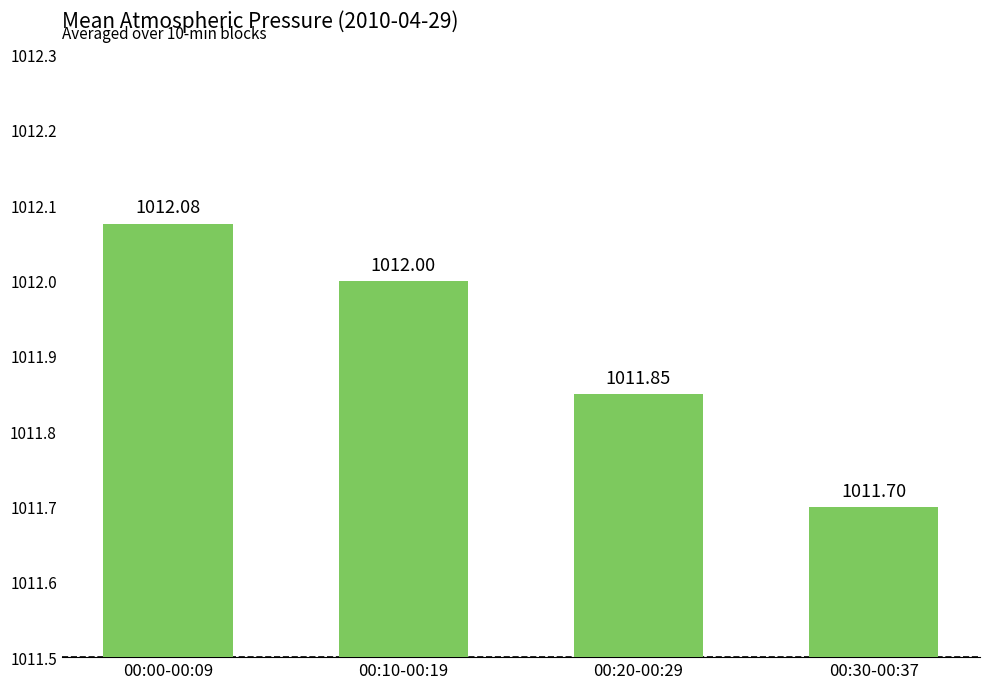

What is the average value?

1011.9